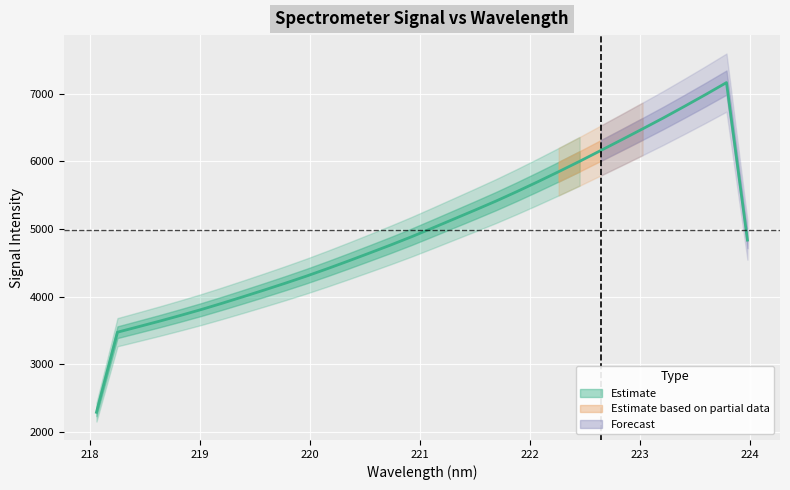

How many lines are shown in the chart?

1